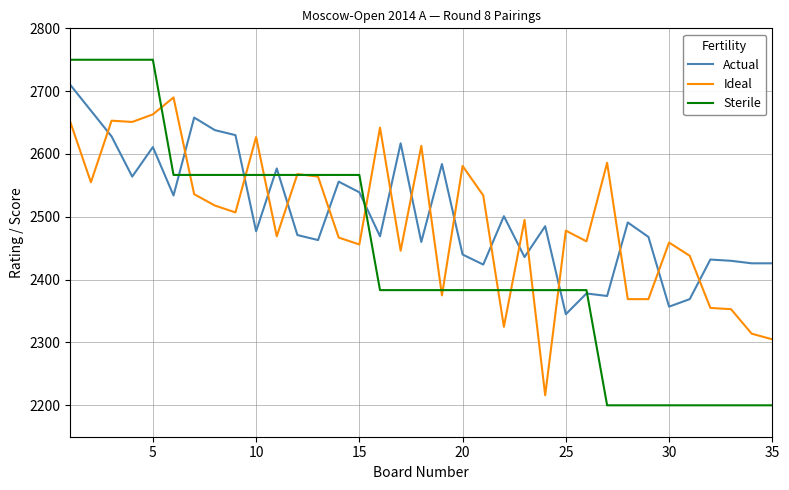

What is the maximum value for Ideal?

2690.0